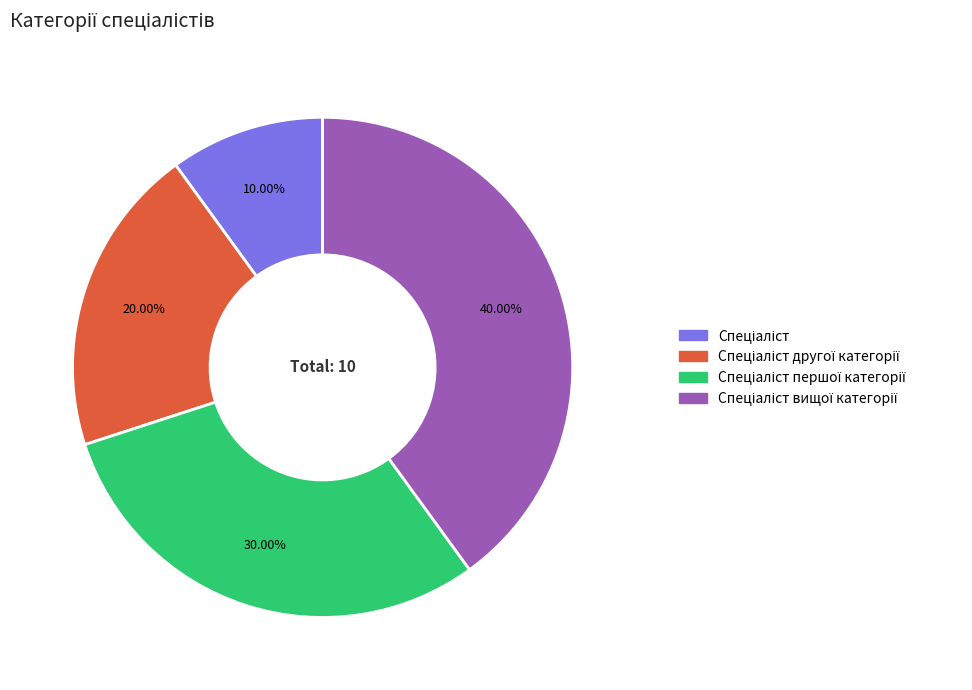

Is there a majority slice in this chart?

No